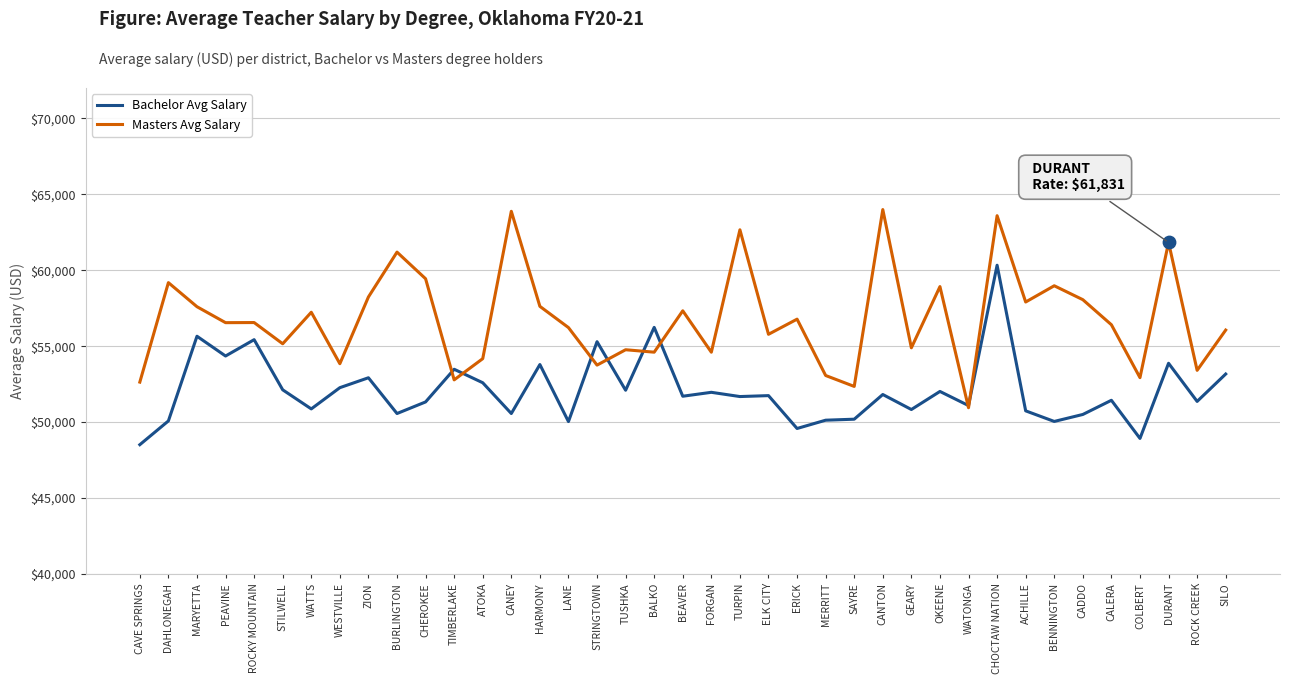

At how many categories does at least one series exceed 58445?

10